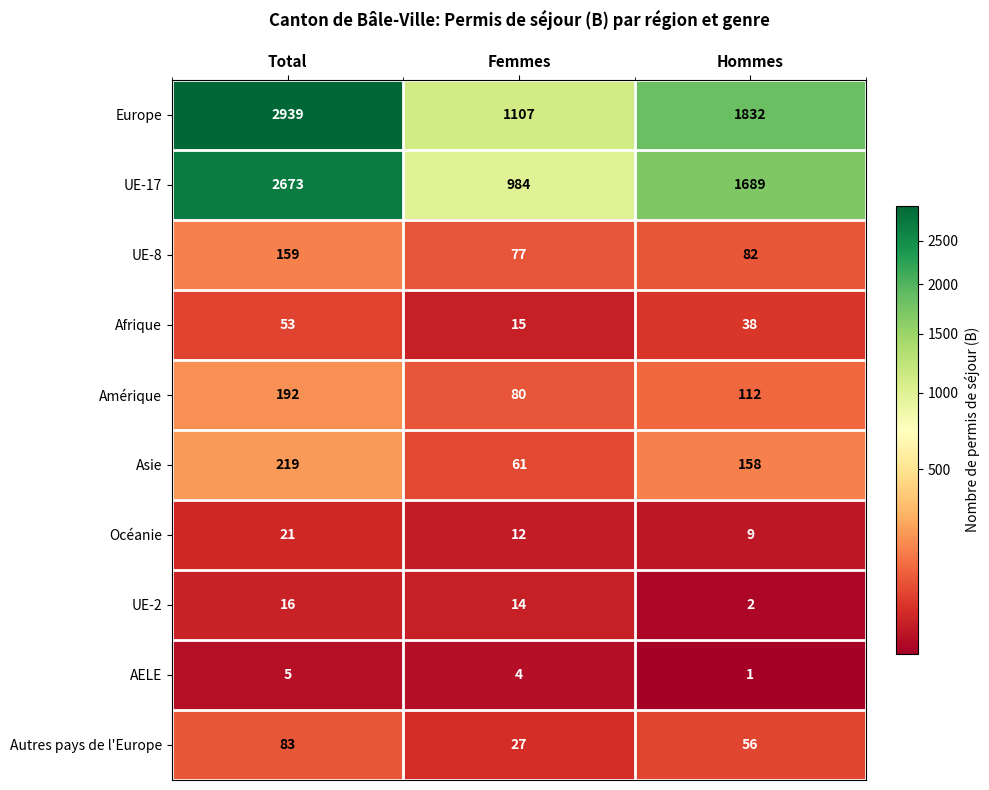

Where is Autres pays de l'Europe nearest to the value 55?

Hommes